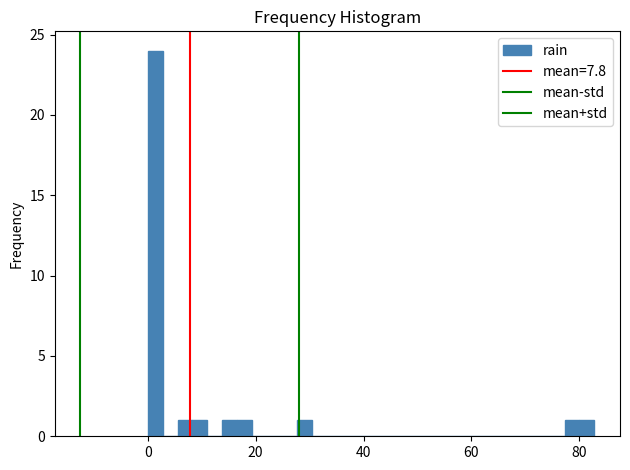

Around what value on the x-axis is the tallest bar? Give the approximate position of its centre, as read against the axis.

2